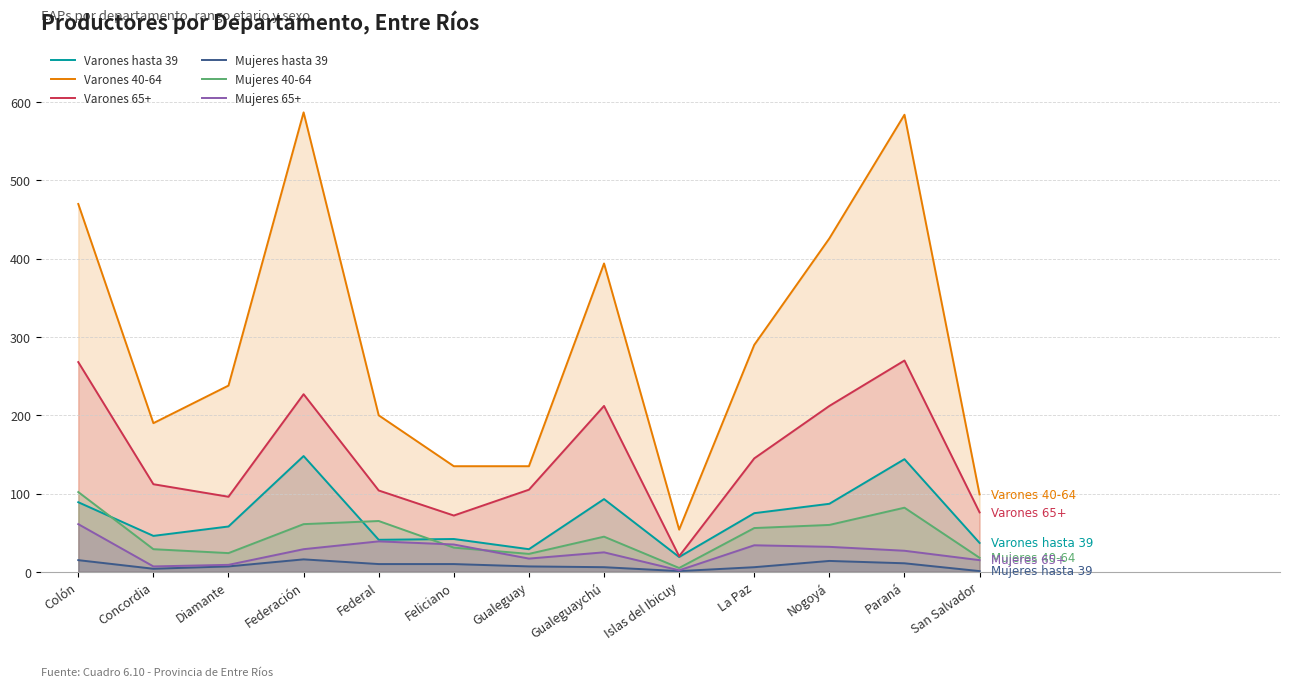

Rank the series by their maximum value, from highest to lowest.

Varones 40-64, Varones 65+, Varones hasta 39, Mujeres 40-64, Mujeres 65+, Mujeres hasta 39